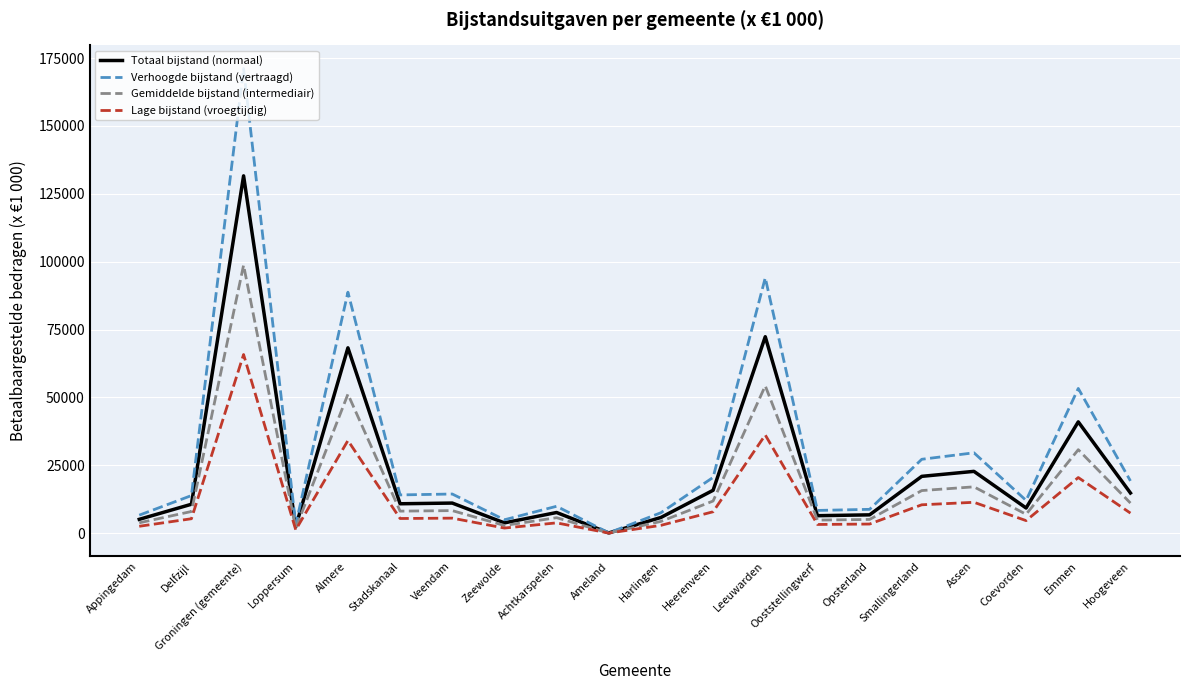

Rank the series by their maximum value, from highest to lowest.

Verhoogde bijstand (vertraagd), Totaal bijstand (normaal), Gemiddelde bijstand (intermediair), Lage bijstand (vroegtijdig)